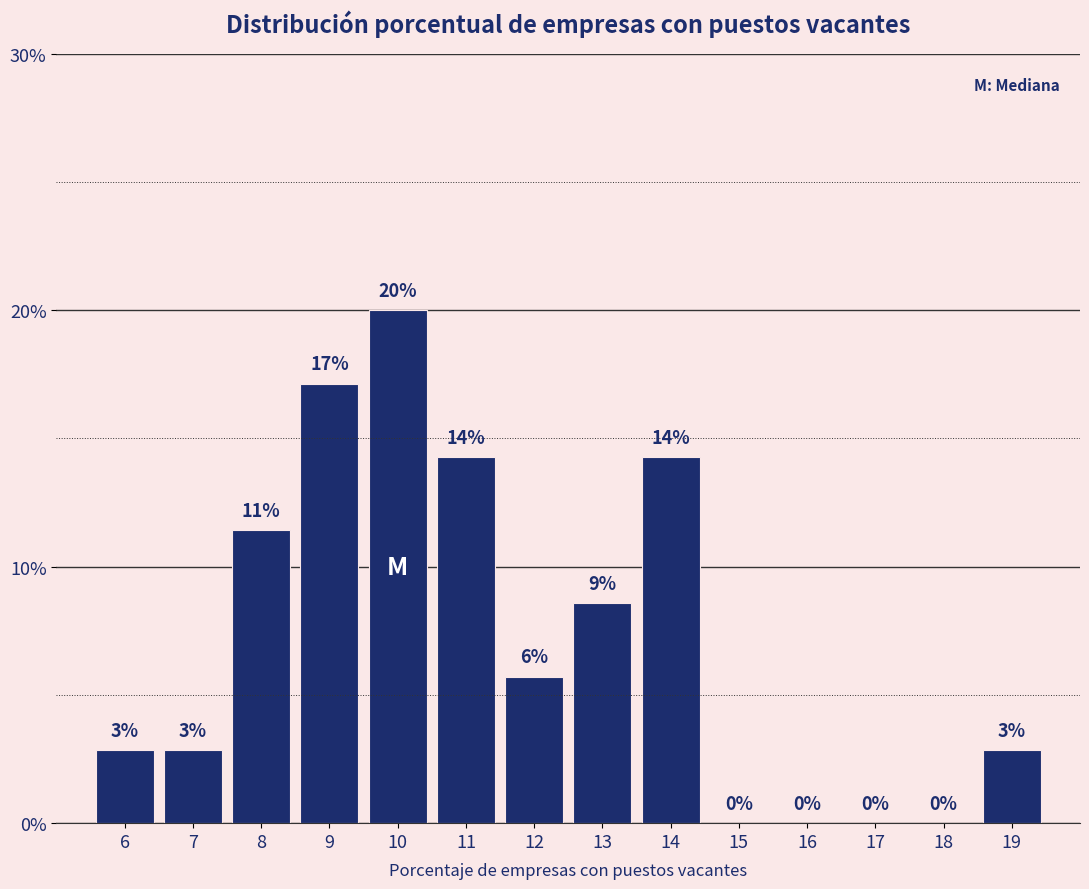

Are the bars horizontal?

No